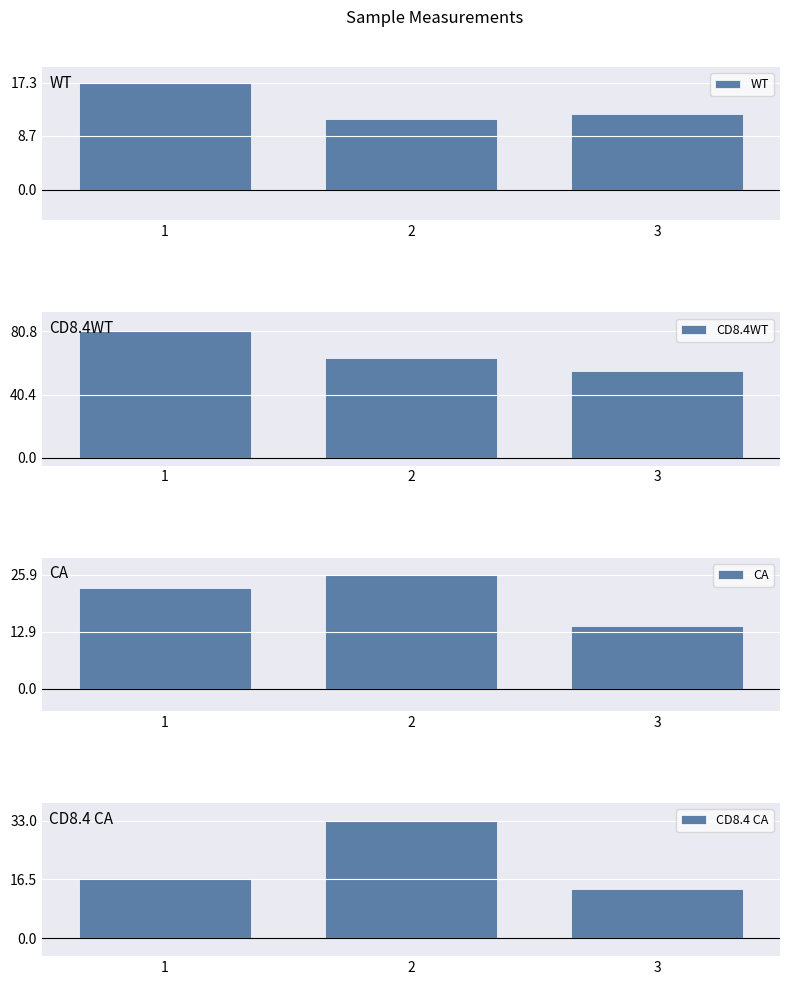

Which series has the largest range (max minus min)?

CD8.4WT